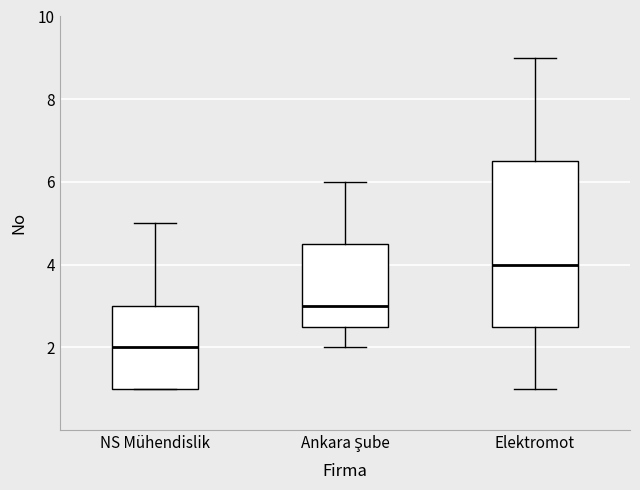

Which box has the highest median line?

Elektromot